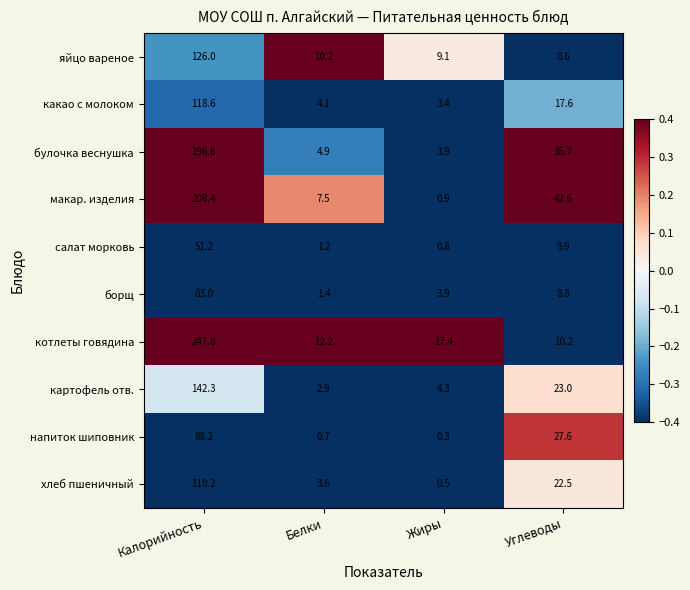

Where is макар. изделия nearest to the value 104?

Углеводы